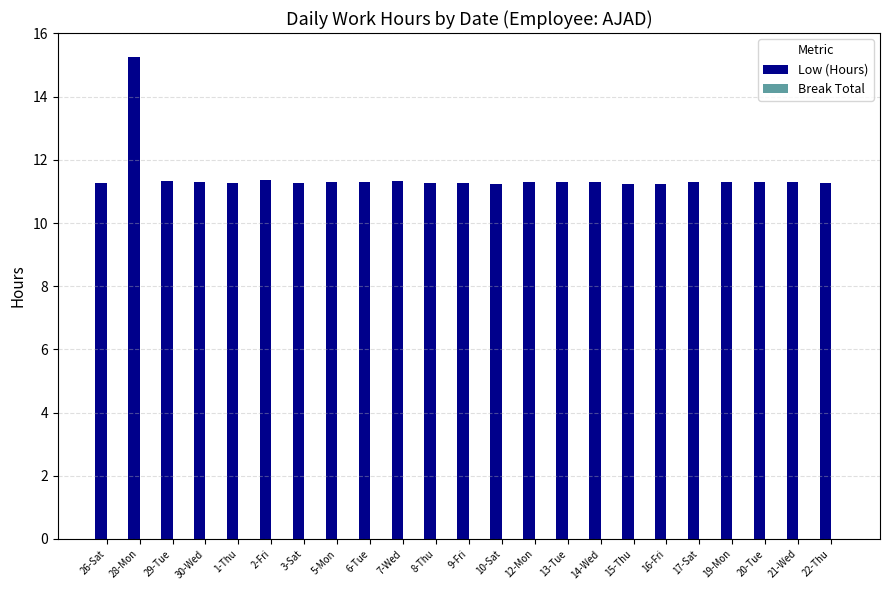

What position from the right is 21-Wed?

2